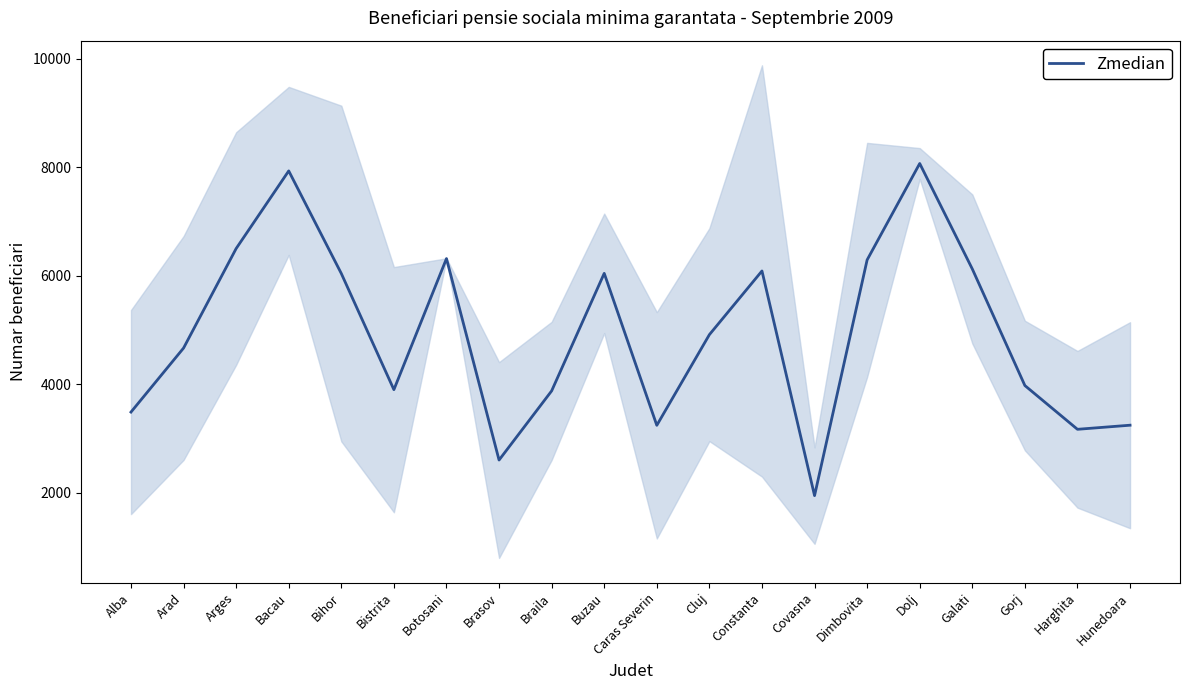

Reading right to left, list all the values displayed in this chart.

3245.5	3170.0	3976.5	6125.5	8069.0	6292.5	1947.5	6088.5	4914.5	3243.5	6044.5	3878.0	2603.5	6316.5	3900.5	6041.5	7932.5	6501.5	4667.5	3487.5